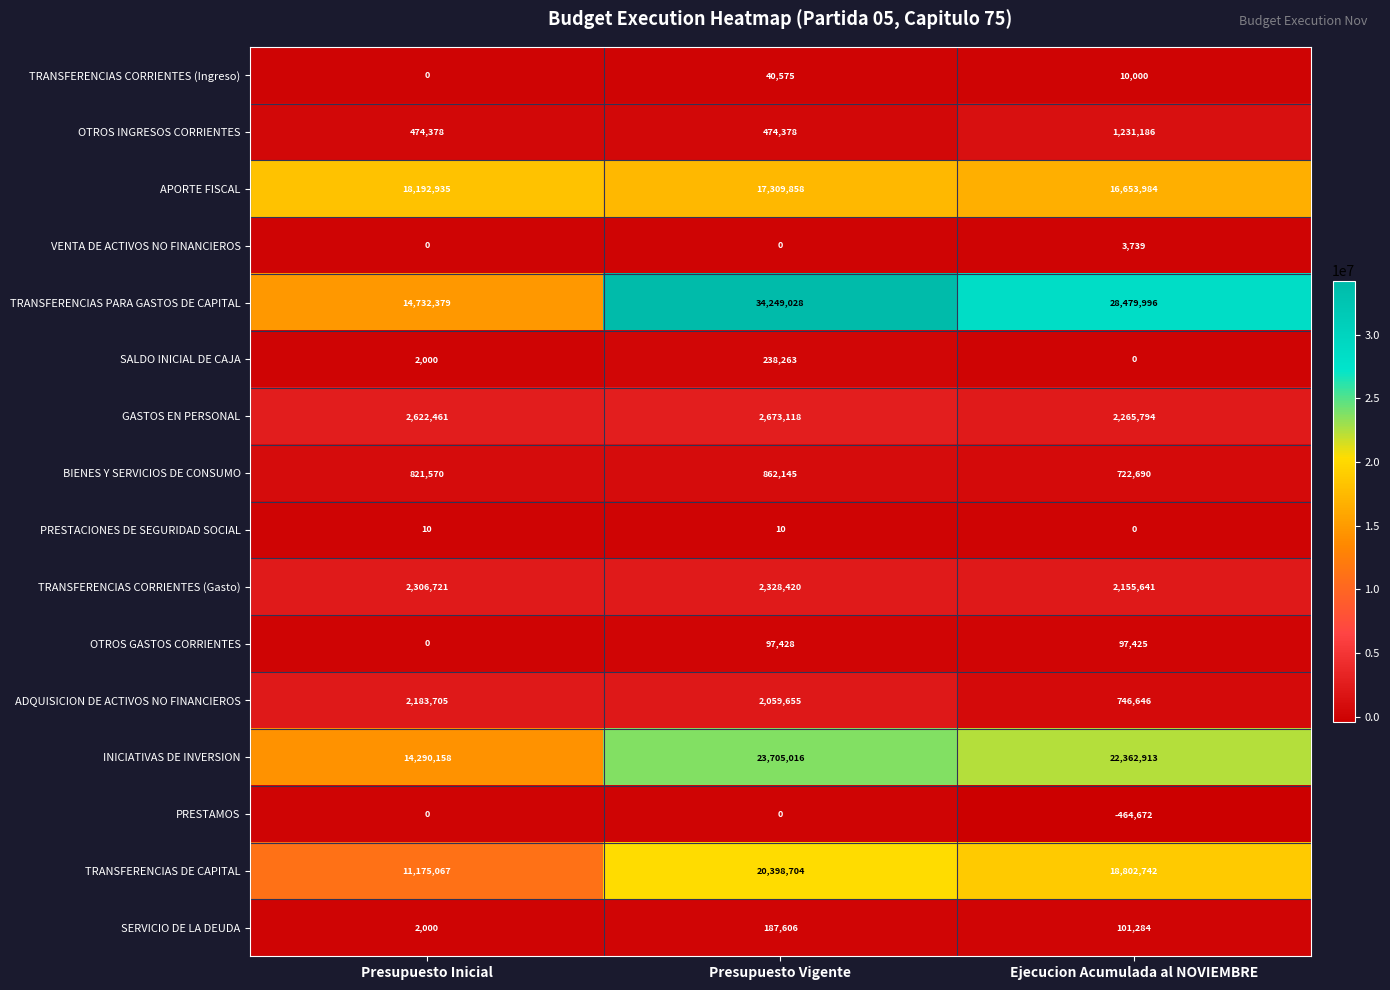

Which series changed the most between Presupuesto Inicial and Ejecucion Acumulada al NOVIEMBRE?

TRANSFERENCIAS PARA GASTOS DE CAPITAL